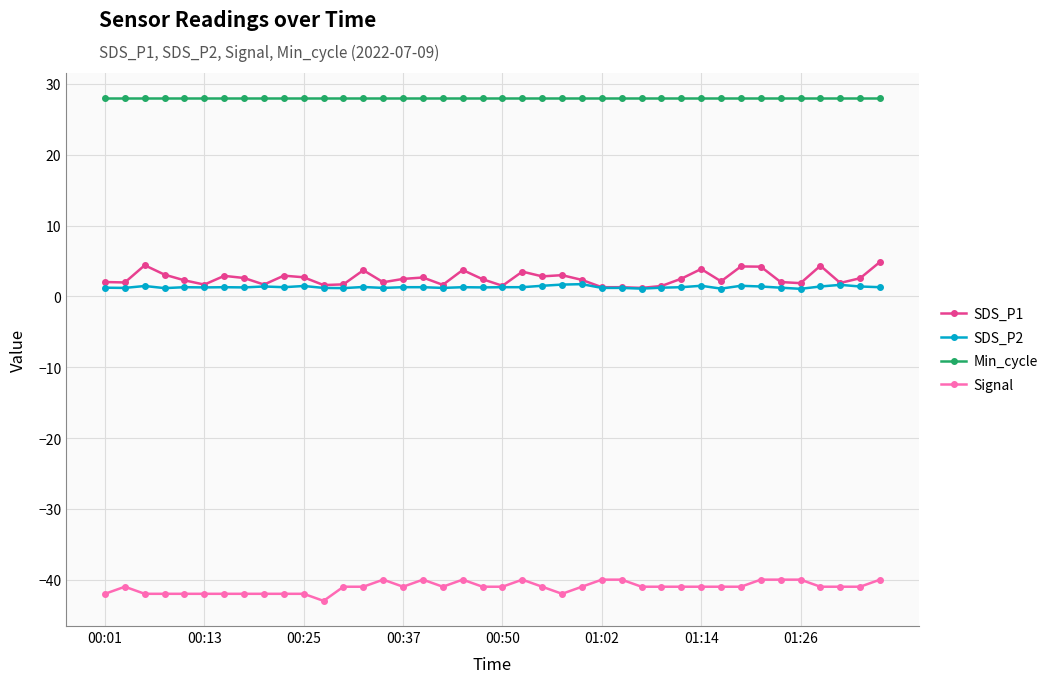

What is the average value of the SDS_P1 series?

2.6